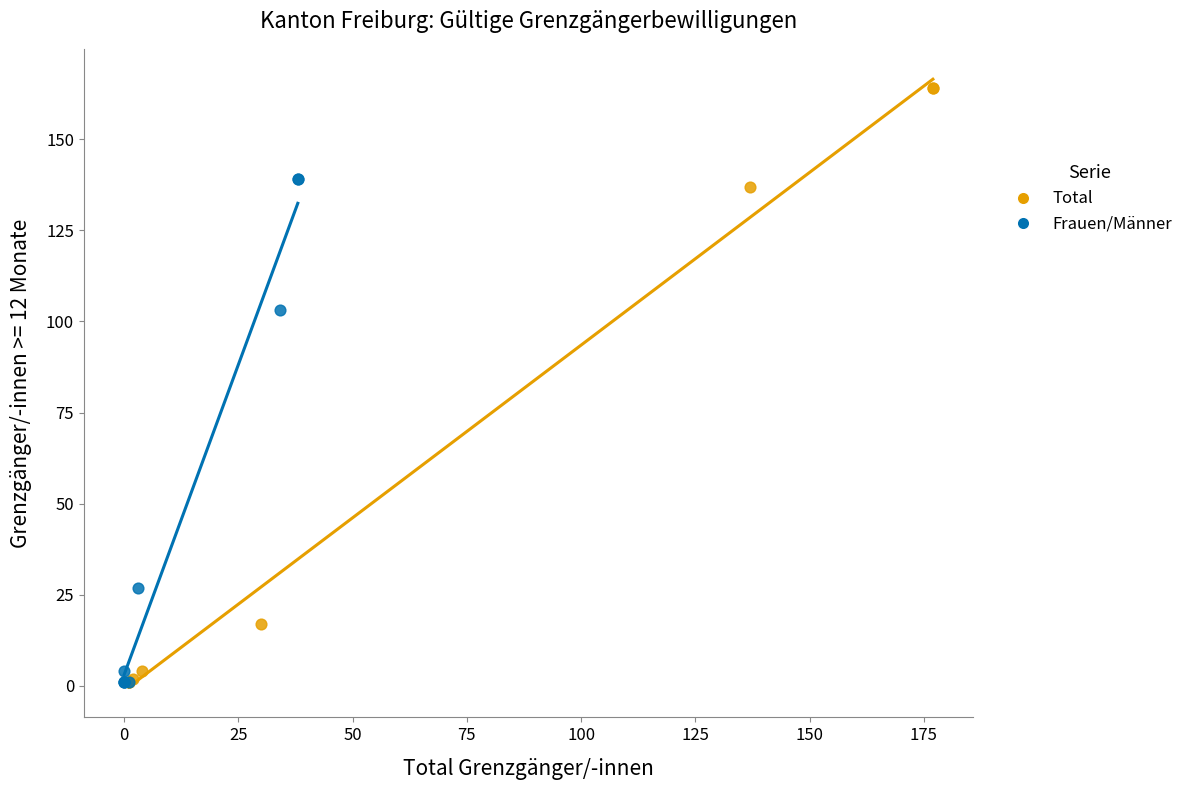

Which series has the widest spread of Y values?

Total